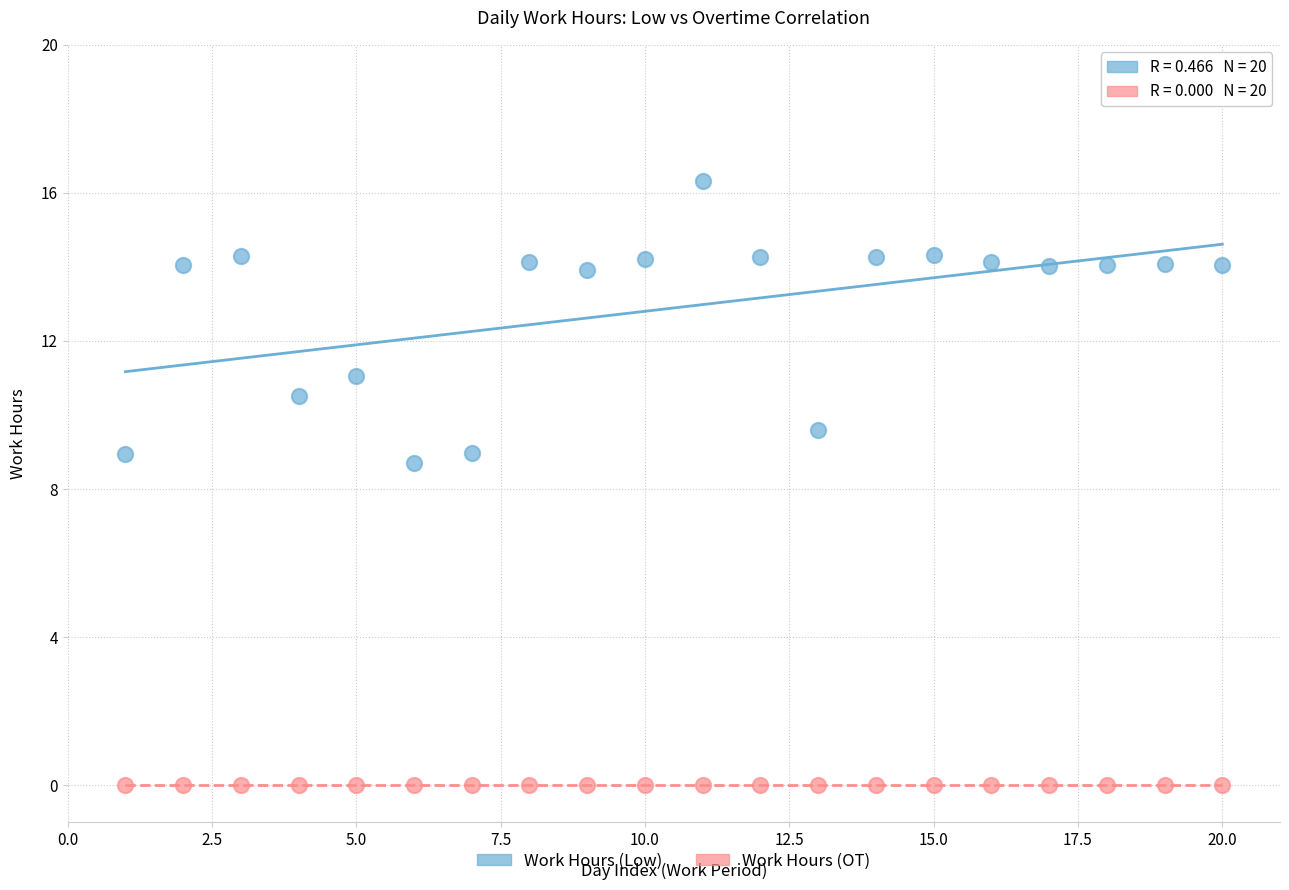

In the Work Hours (Low) series, what Y value is closest to 12?

11.0